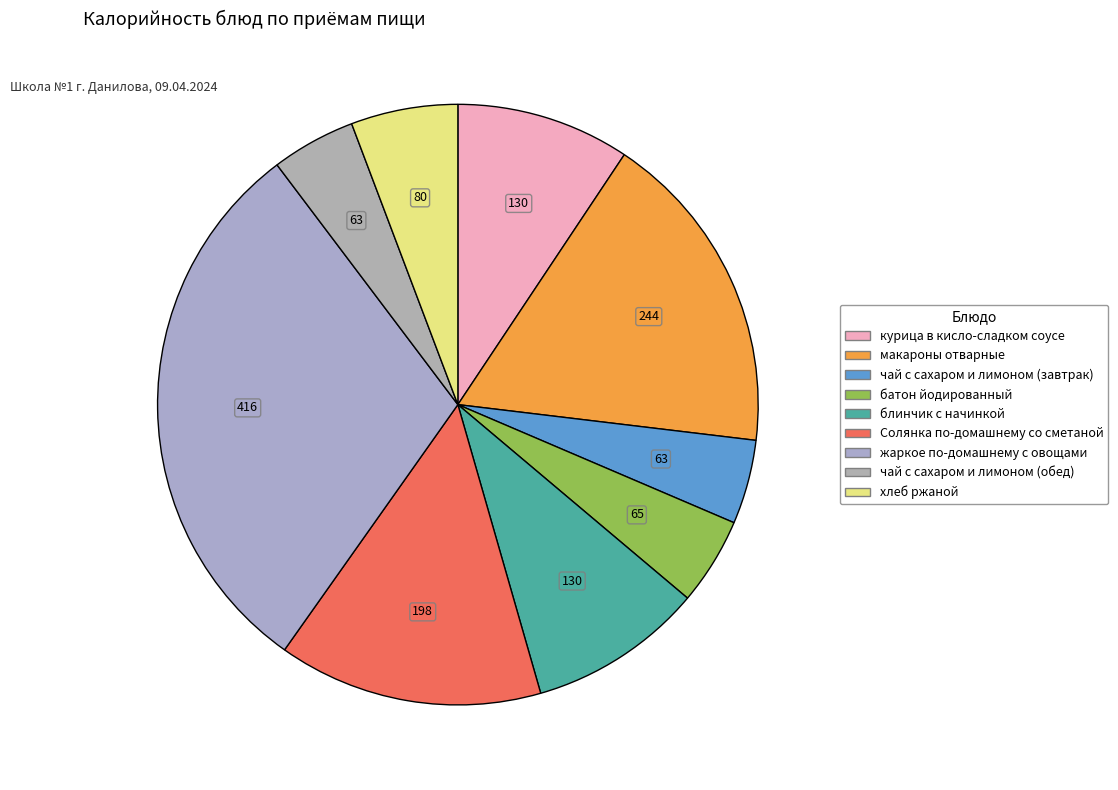

Count the number of slices in the pie.

9